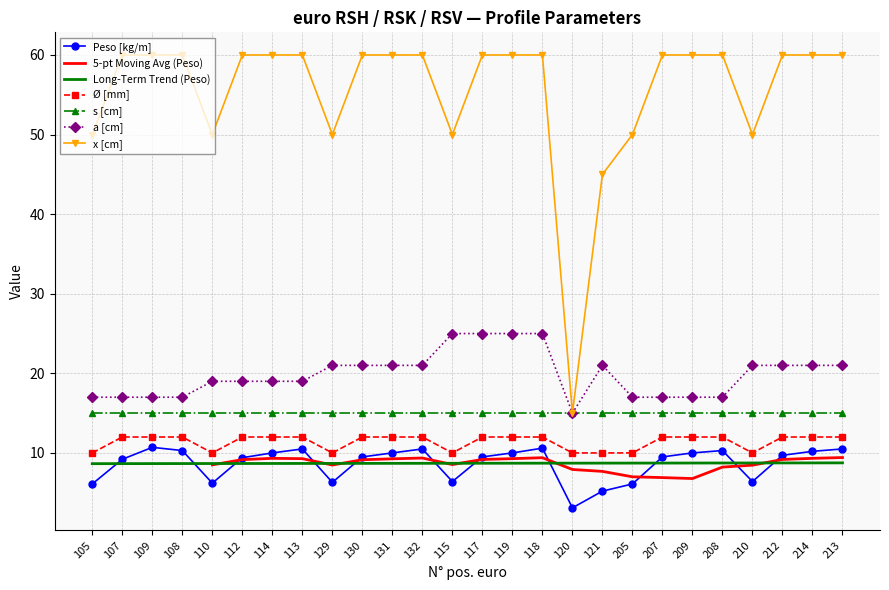

True or false: Ø [mm] and x [cm] cross at least once.

False